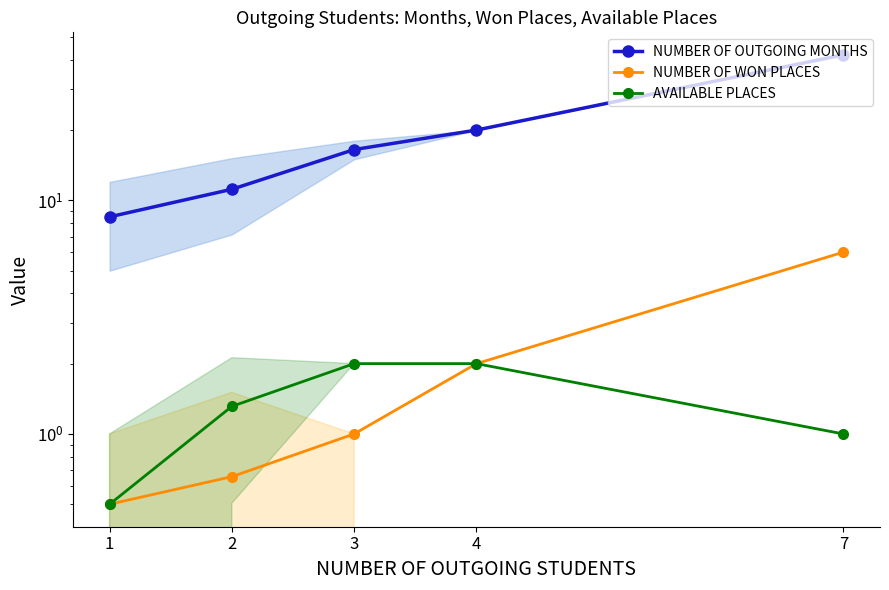

Reading left to right, what are all the values shown in this chart?

NUMBER OF OUTGOING MONTHS: 1=8.5	2=11.2	3=16.5	4=20.0	7=42.0
NUMBER OF WON PLACES: 1=0.5	2=0.7	3=1.0	4=2.0	7=6.0
AVAILABLE PLACES: 1=0.5	2=1.3	3=2.0	4=2.0	7=1.0